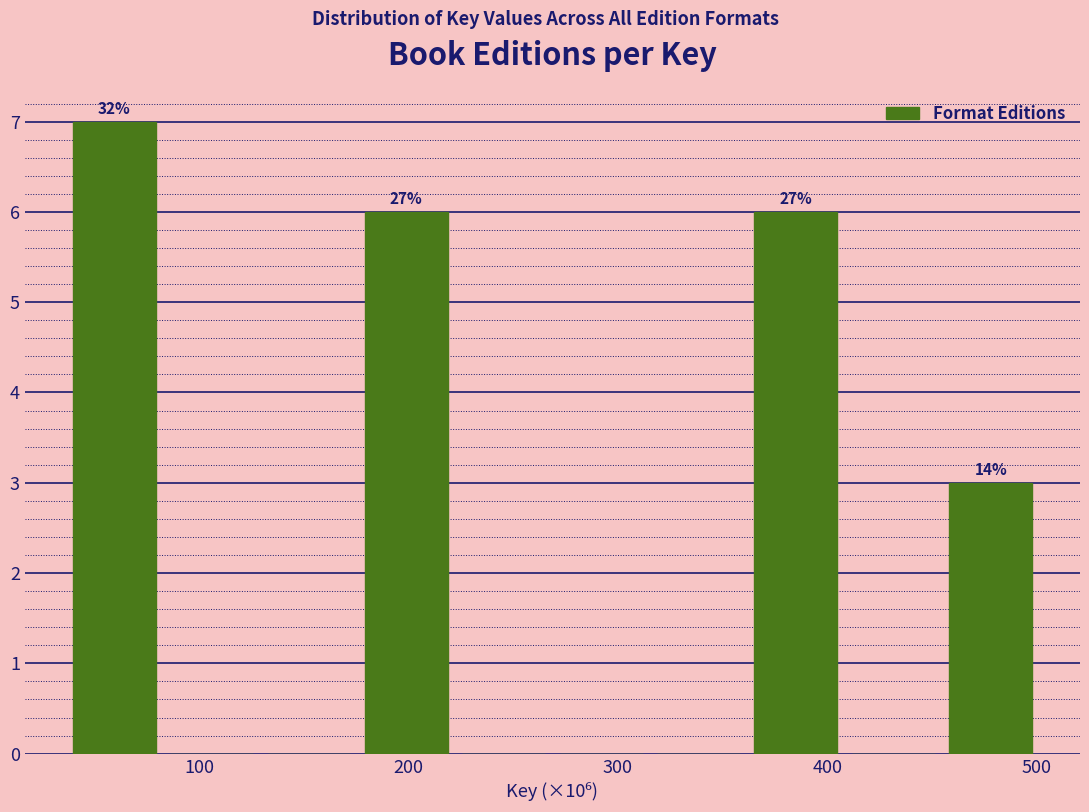

Over which range of the x-axis is the bar tallest?

40 to 80